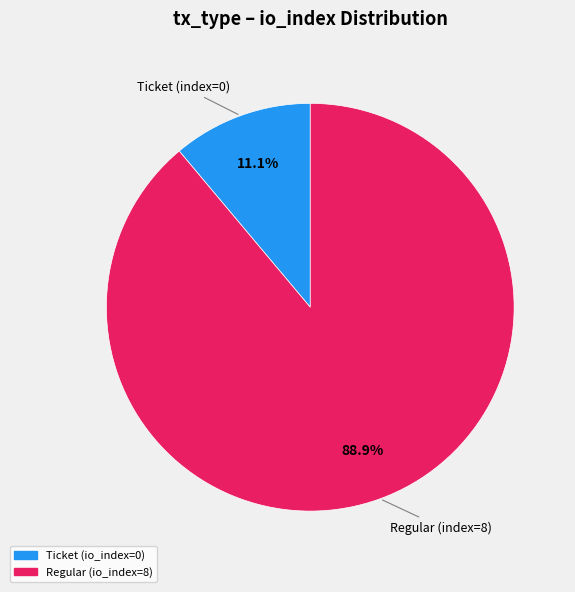

To the nearest percent, what is the combined percentage of Ticket (io_index=0) and Regular (io_index=8)?

100%